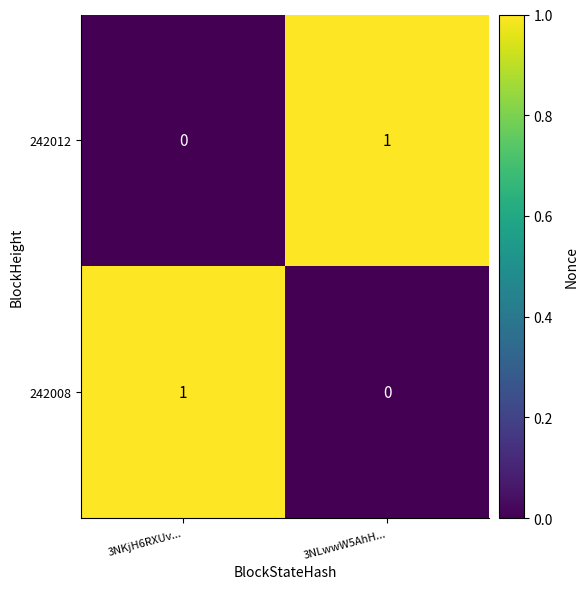

True or false: 242008 has a value of 1 at 3NKjH6RXUv....

True